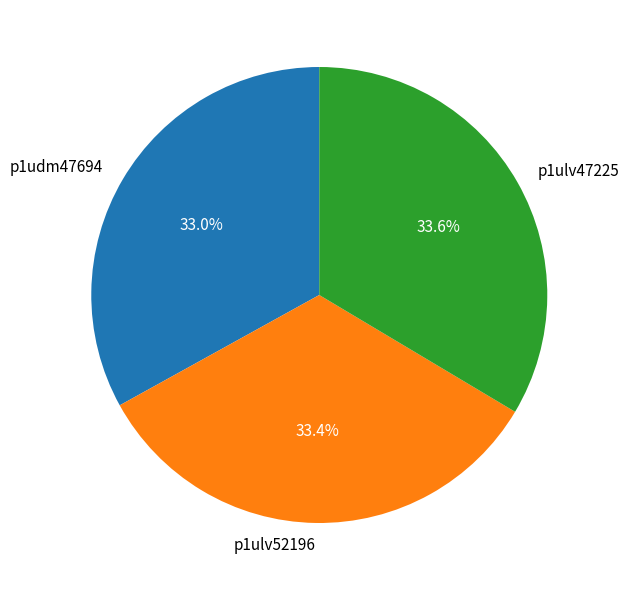

The p1udm47694 slice represents 46% of the pie. True or false?

False